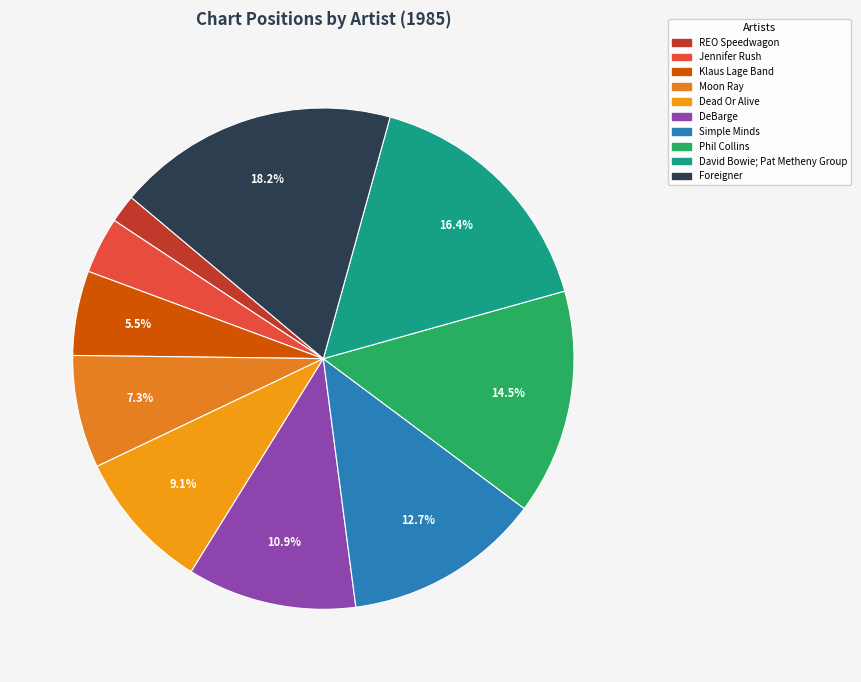

What is the ratio of the value at Jennifer Rush to the value at Simple Minds?

0.3